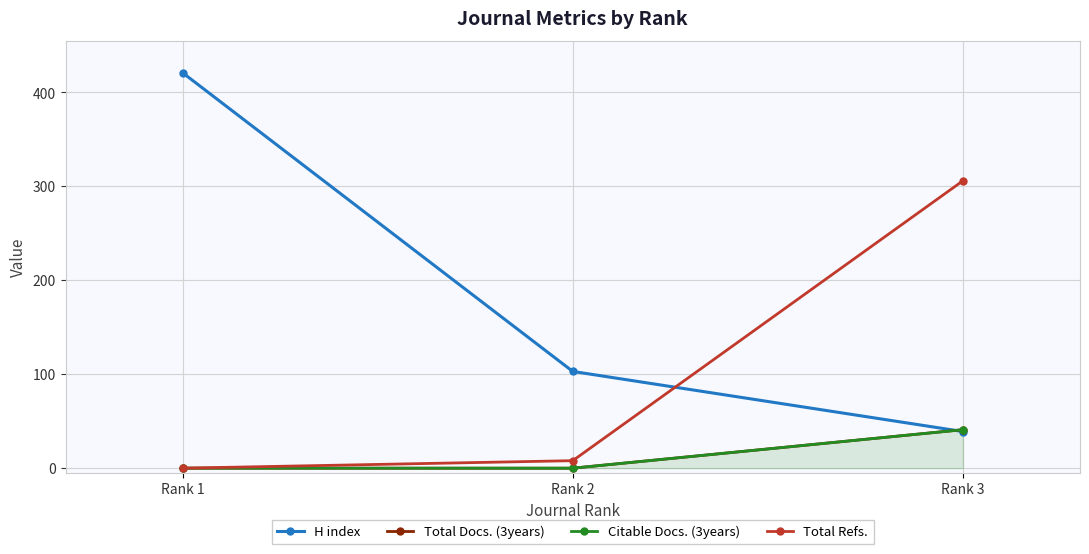

Is this an area chart (filled region under the line)?

No